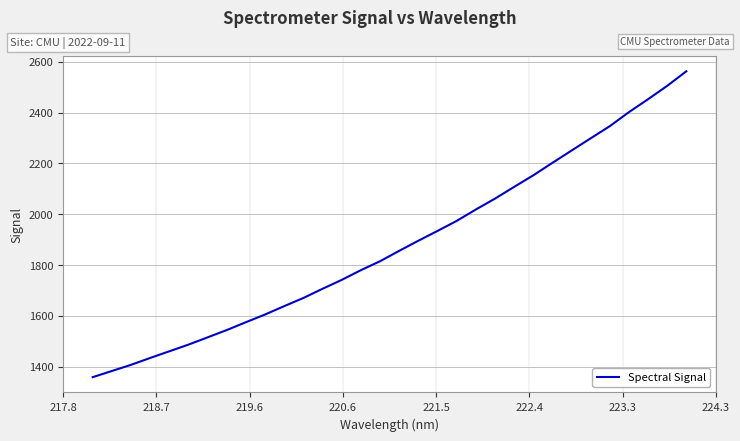

What is the smallest value displayed?

1359.4